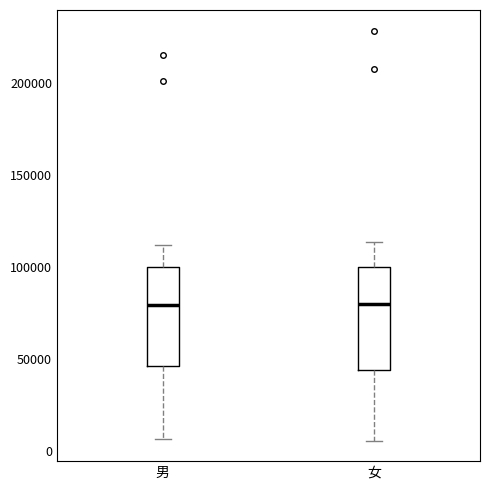

Where does the lower whisker of the box for 女 end on the y-axis? The values are not printed on the chart, so give them approximately, as read against the axis.

5000